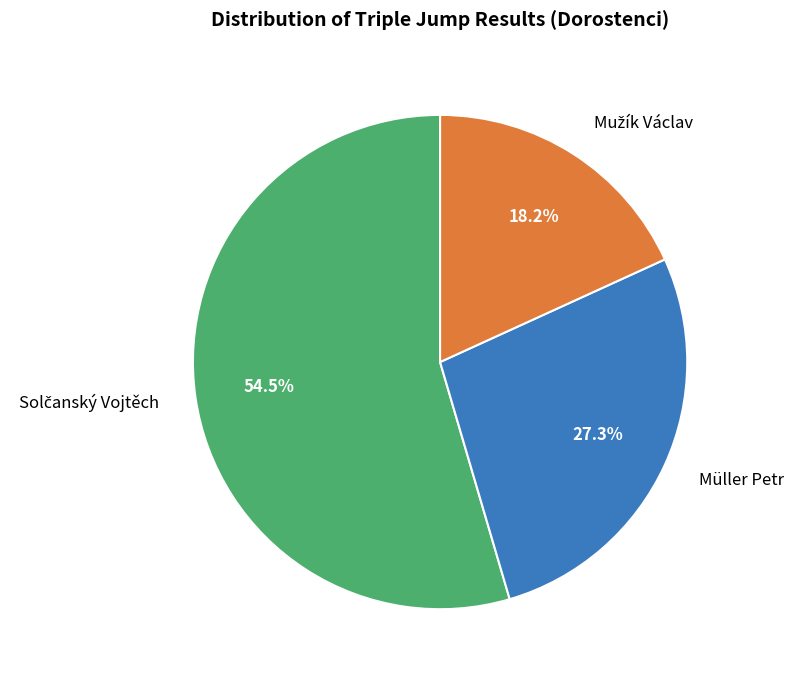

Does any single category account for the majority?

Yes